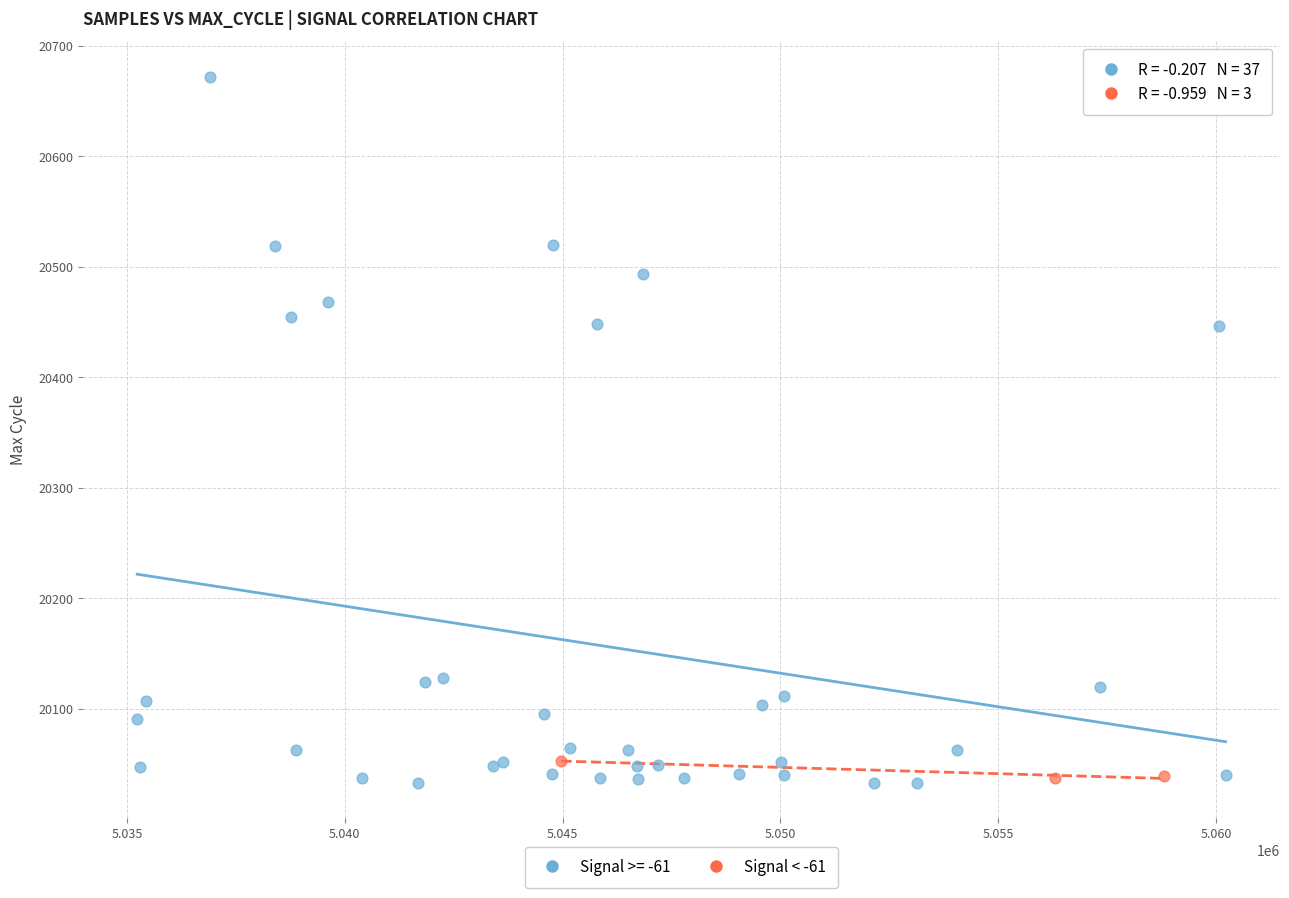

Which series has the widest spread of Y values?

Signal >= -61